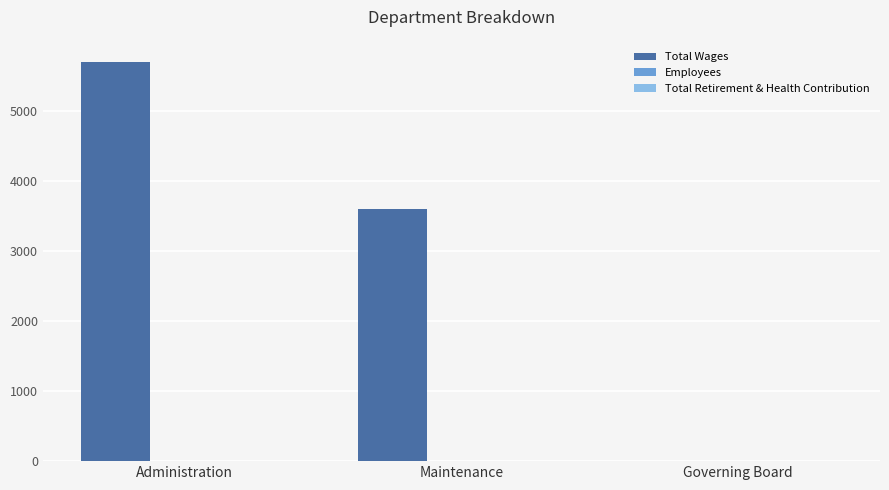

How many series are shown in this chart?

2